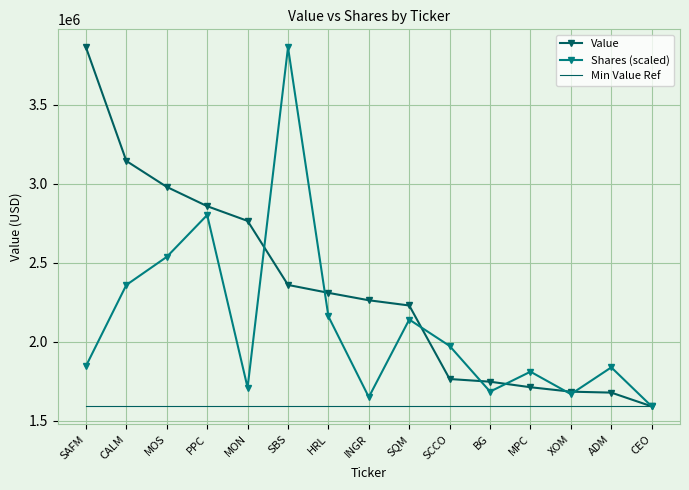

Which series changed the most between PPC and BG?

Shares (scaled)